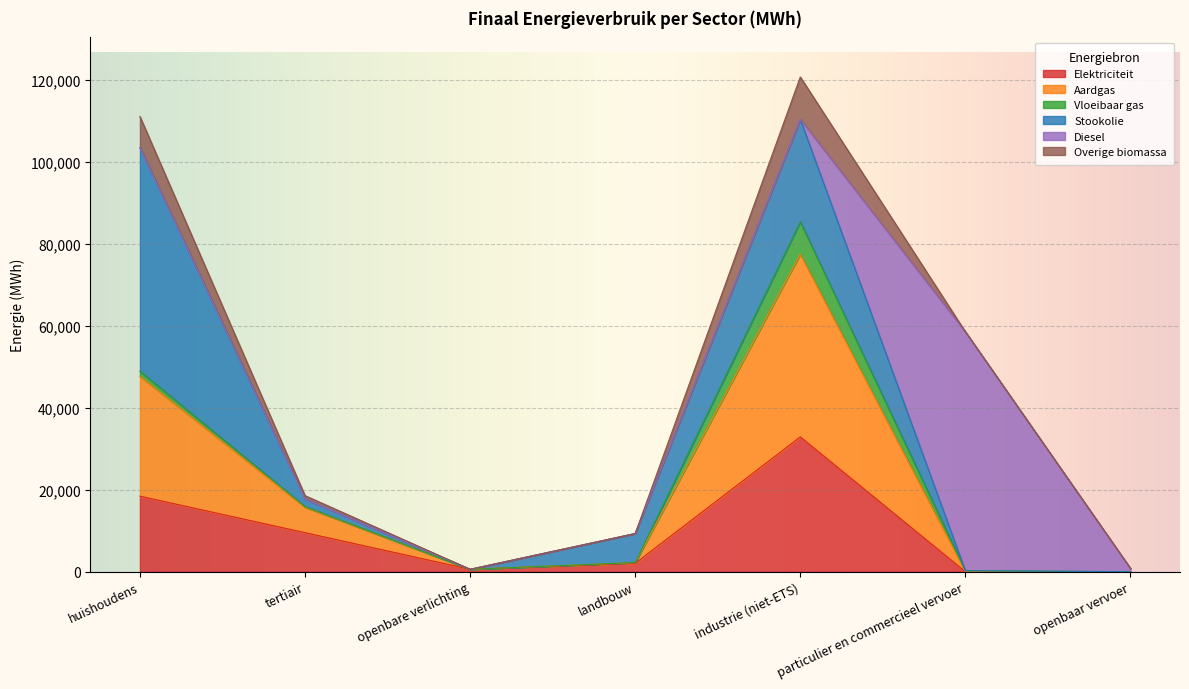

How many values in Aardgas are above zero?

6